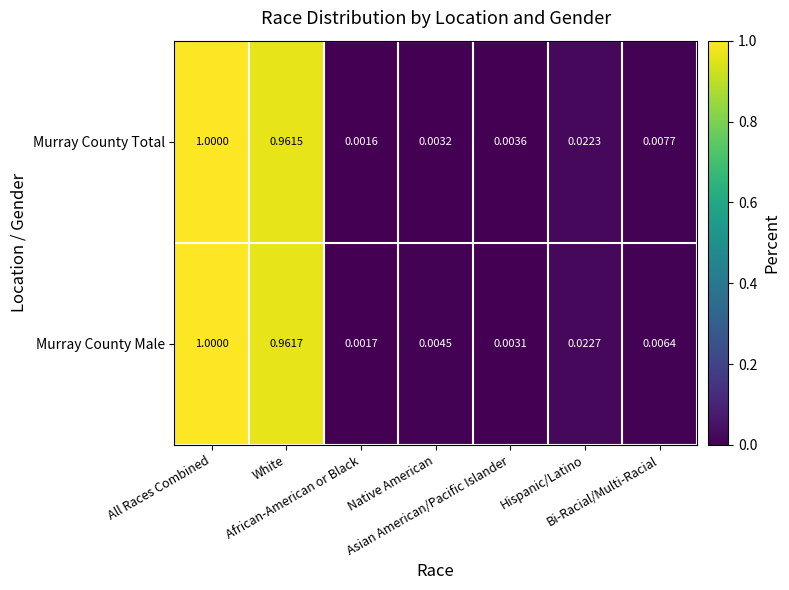

What is the maximum value shown in the chart?

1.0